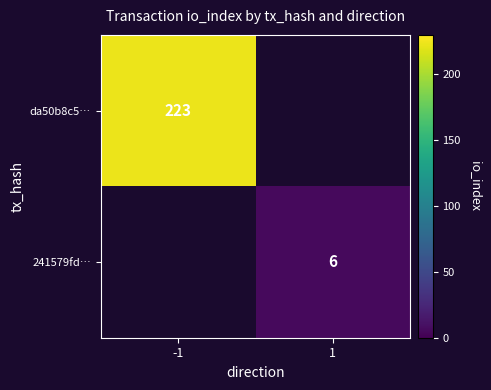

Is it true that da50b8c5… equals 97 at -1?

False